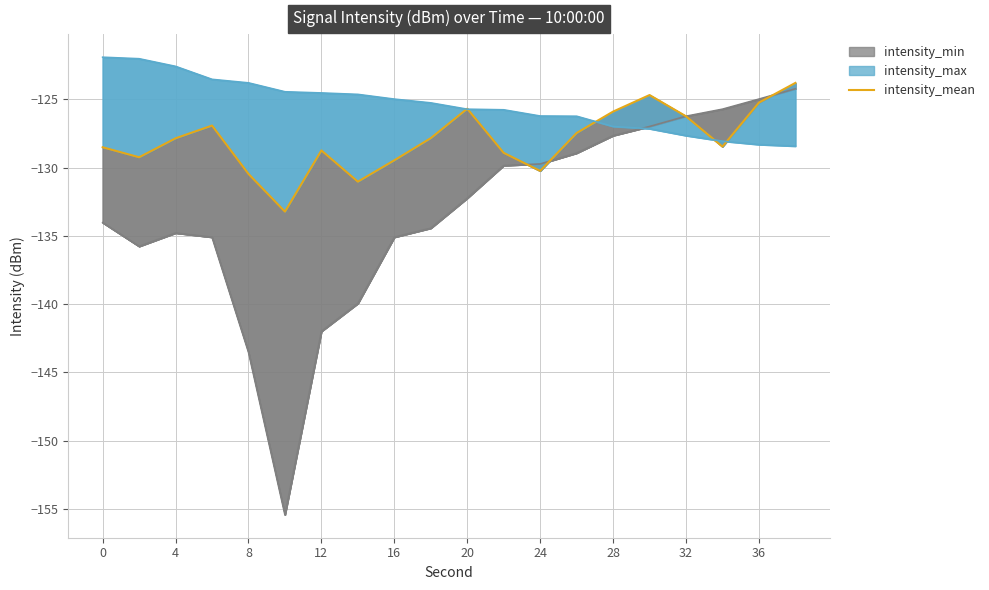

What are all the series names shown in the legend?

intensity_min, intensity_mean, intensity_max